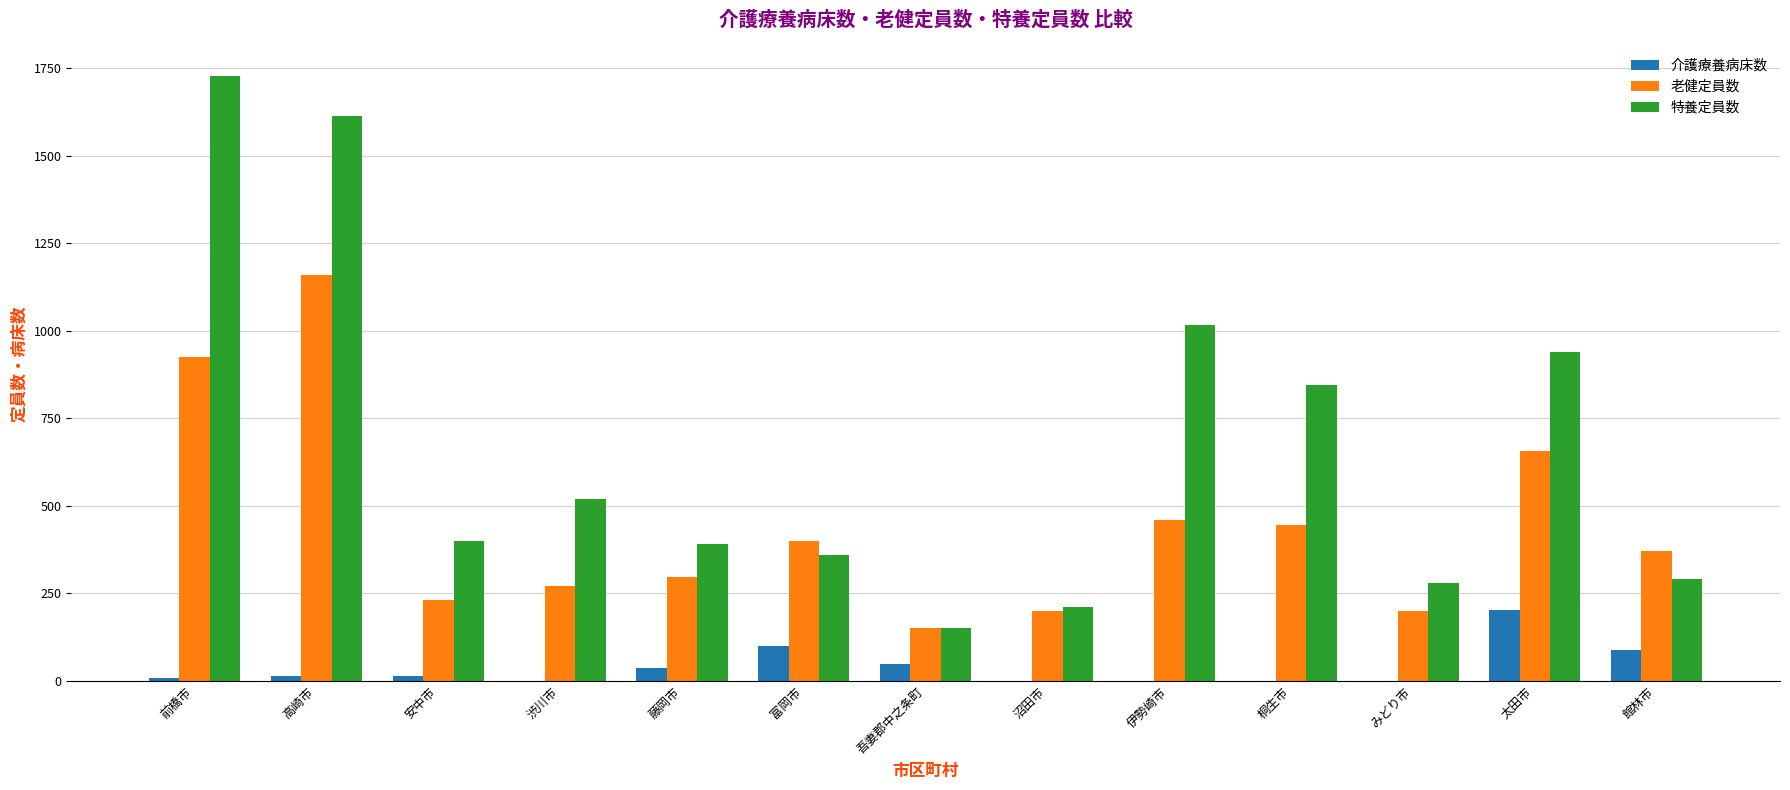

At which category is the sum across all series the highest?

高崎市